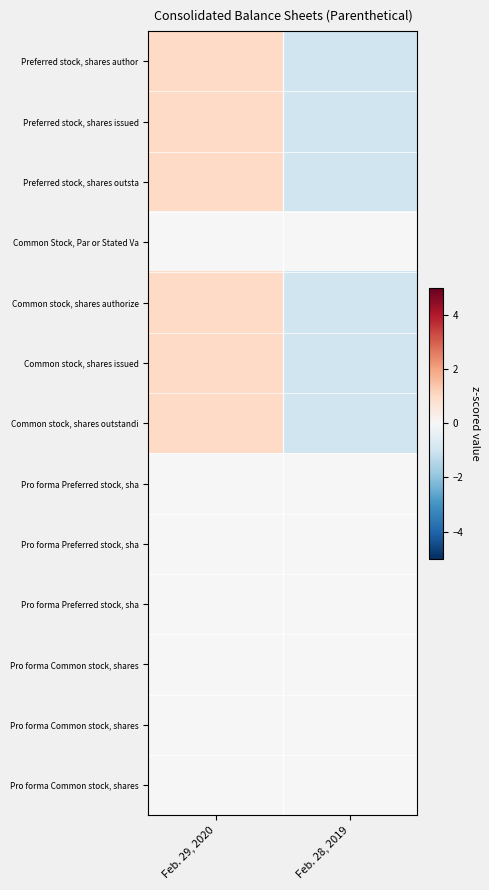

At how many categories does at least one series exceed 0?

1